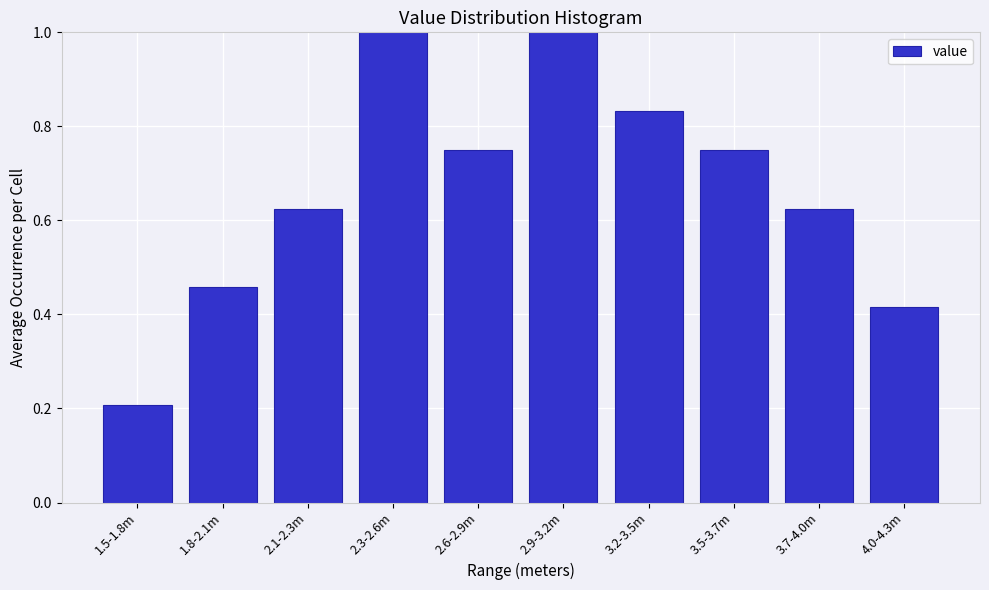

Where is the data nearest to the value 0?

1.5-1.8m